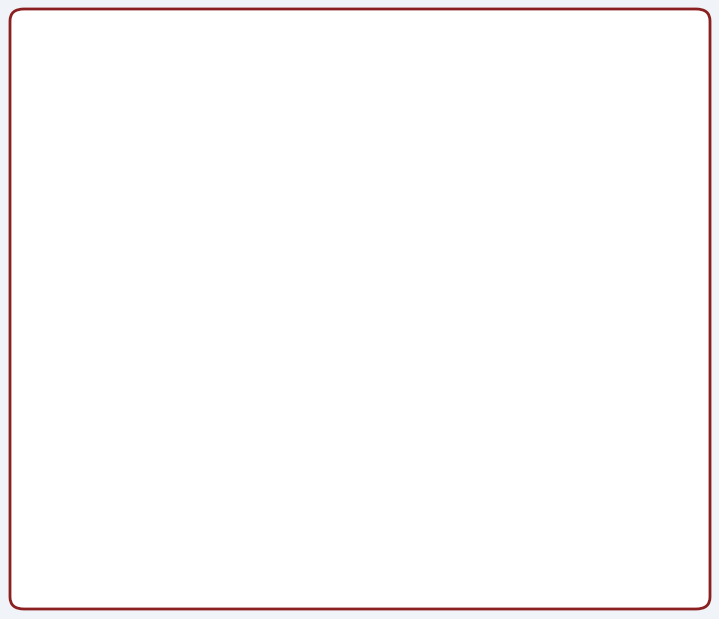

Is Central Eurasia Studies the majority of the pie?

No